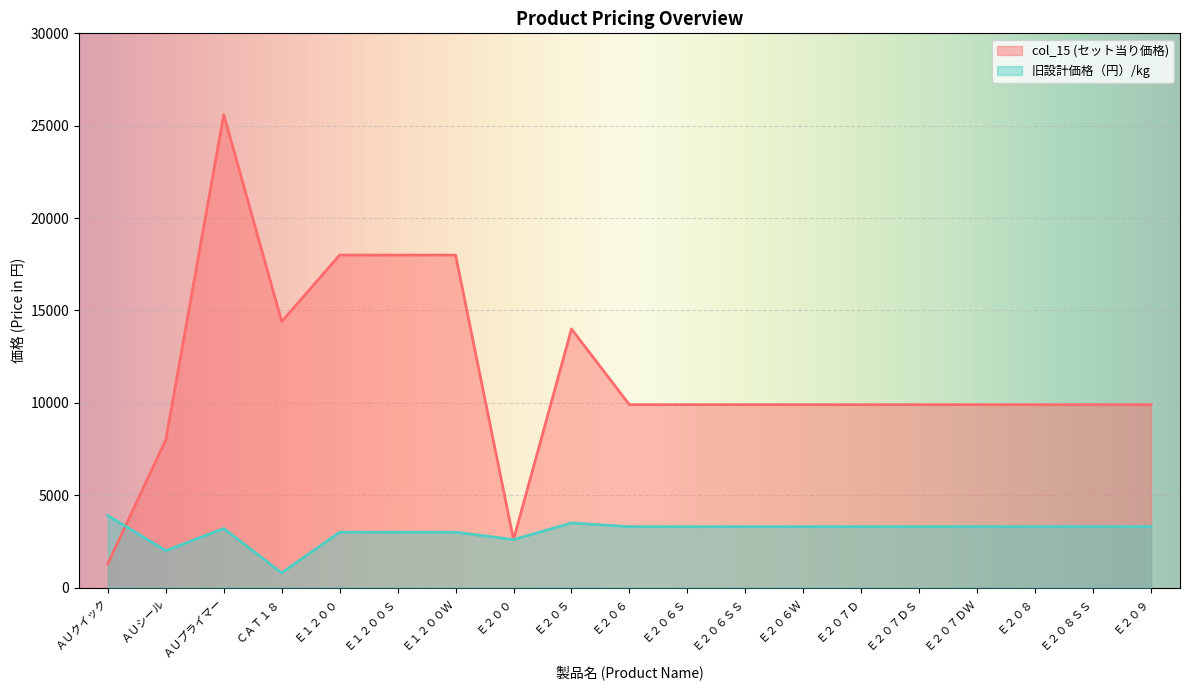

How many intersections are there between 旧設計価格（円）/kg and col_15 (セット当り価格)?

1